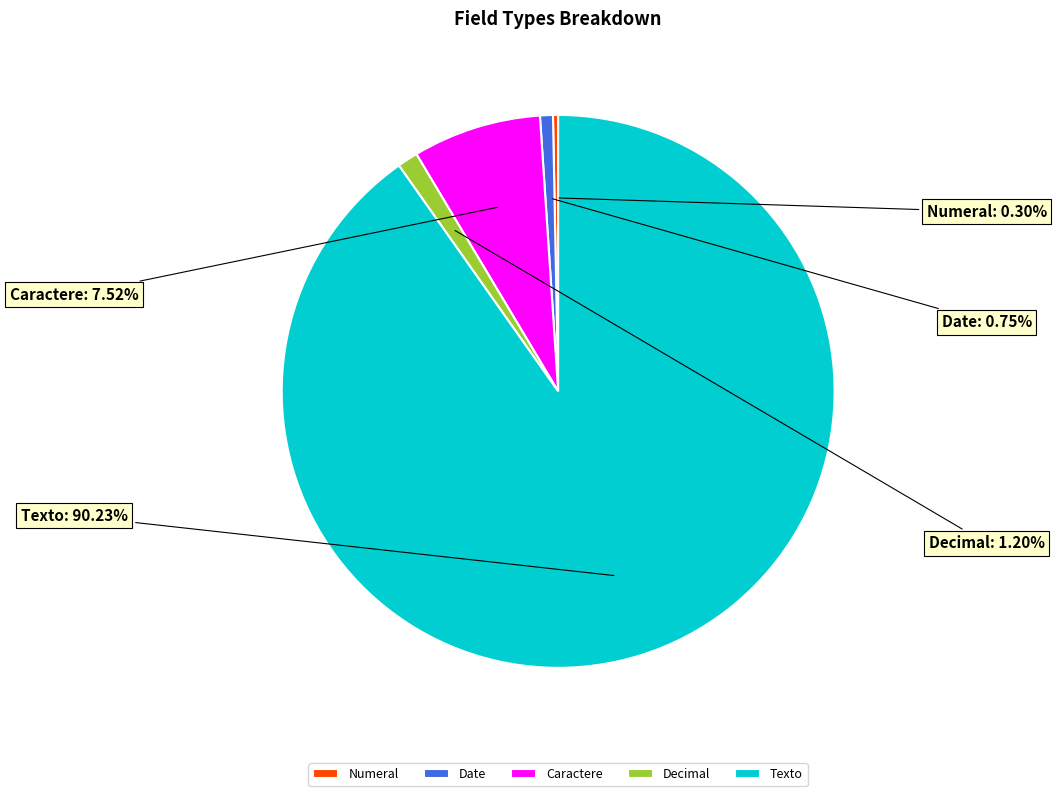

What percentage do Numeral and Date together represent?

1.1%